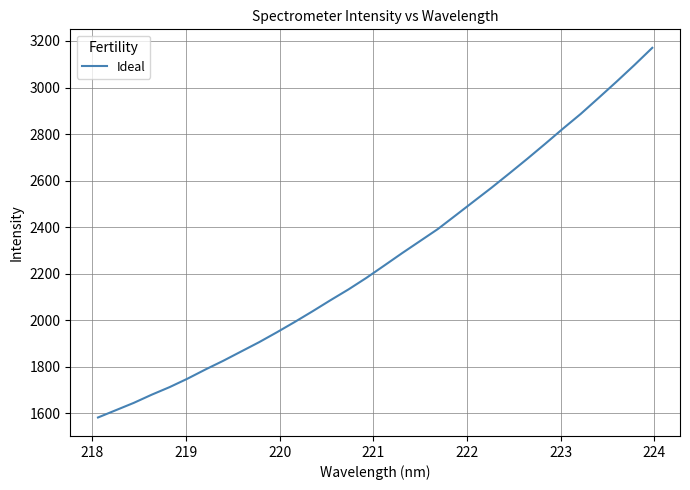

What is the difference between the maximum and minimum values?

1587.9